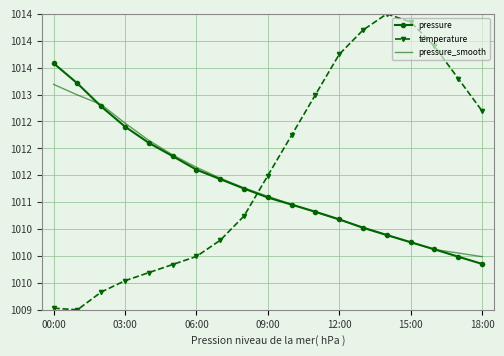

What are all the series names shown in the legend?

pressure, temperature, pressure_smooth